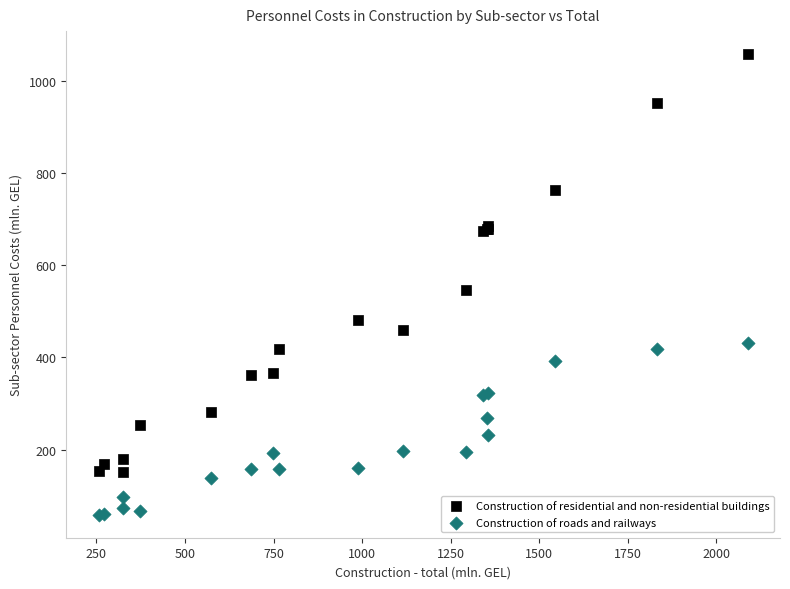

In the Construction of residential and non-residential buildings series, what Y value is closest to 604?

547.4